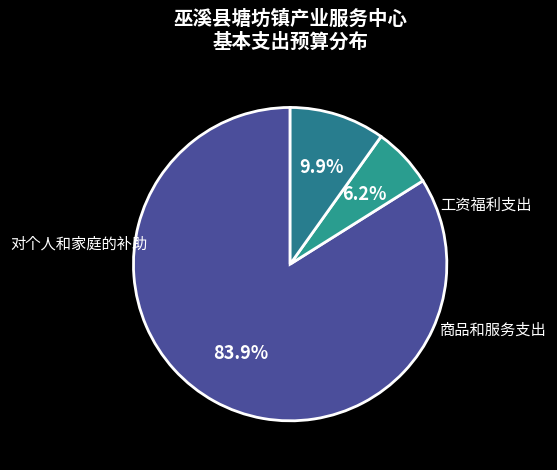

How many segments does this pie chart have?

3